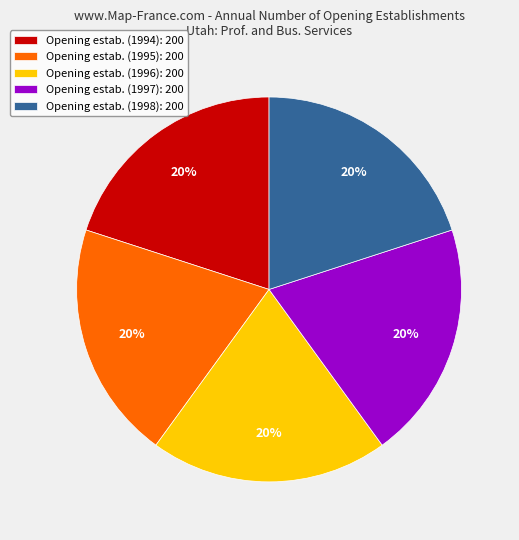

To the nearest percent, what is the average slice percentage?

20%